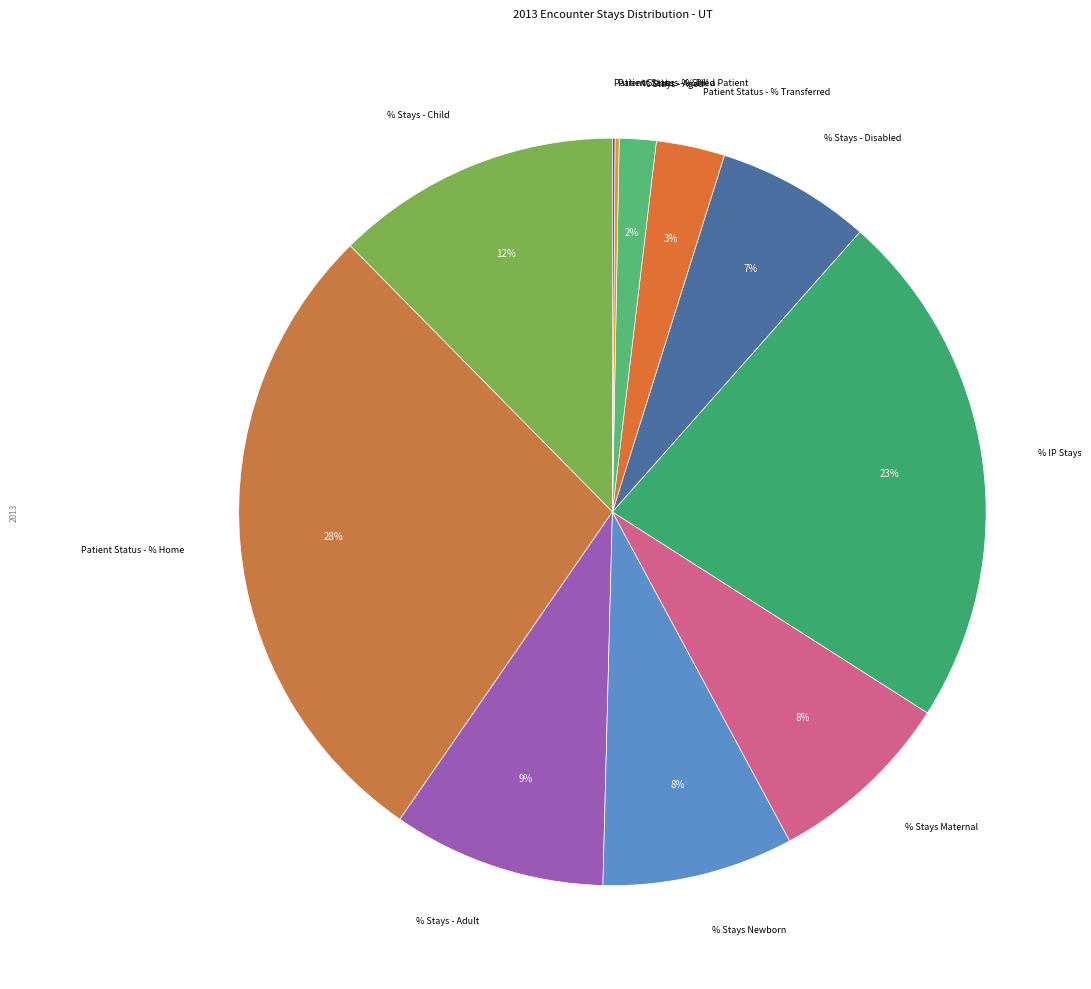

What is the largest slice in the pie chart?

Patient Status - % Home